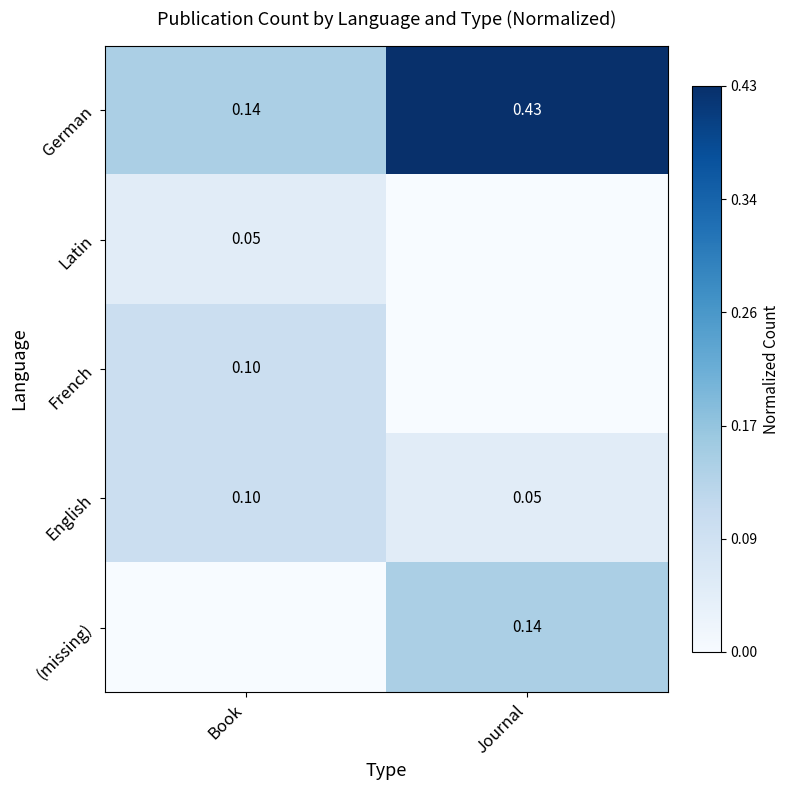

Which has a higher value, Book or Journal?

Journal